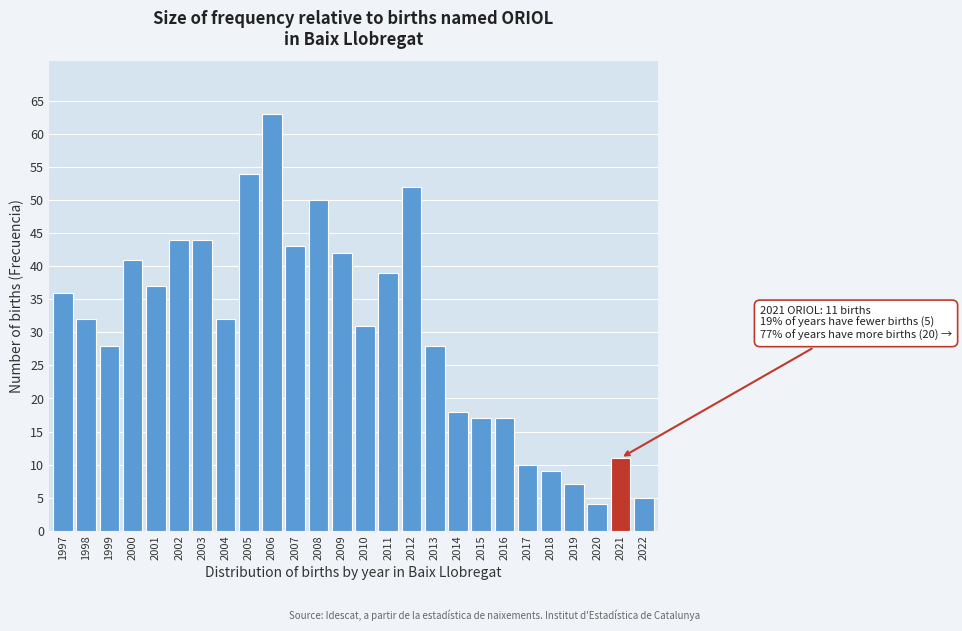

Reading left to right, what are all the values shown in this chart?

1997=36	1998=32	1999=28	2000=41	2001=37	2002=44	2003=44	2004=32	2005=54	2006=63	2007=43	2008=50	2009=42	2010=31	2011=39	2012=52	2013=28	2014=18	2015=17	2016=17	2017=10	2018=9	2019=7	2020=4	2021=11	2022=5